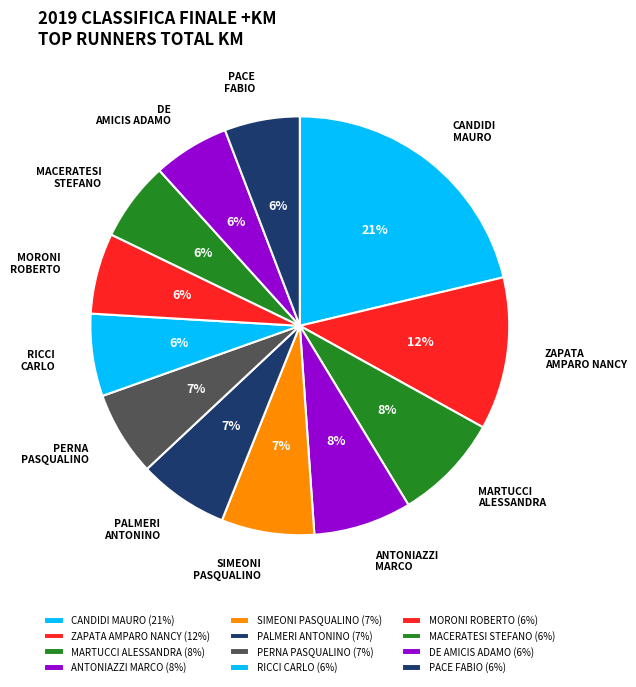

True or false: MORONI ROBERTO accounts for 6% of the total.

True